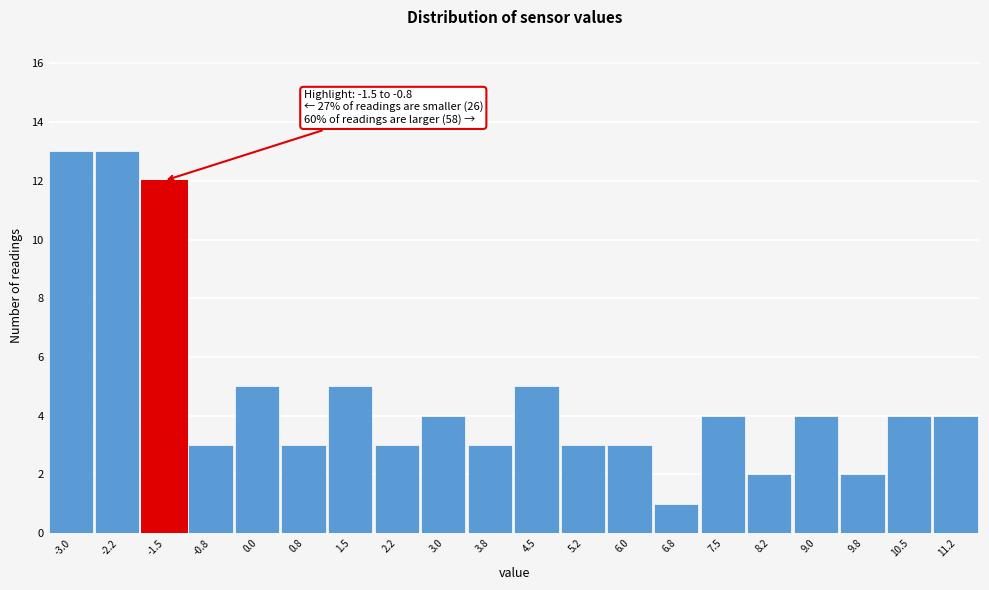

Reading right to left, transcribe all the data shown in this chart.

11.2=4	10.5=4	9.8=2	9.0=4	8.2=2	7.5=4	6.8=1	6.0=3	5.2=3	4.5=5	3.8=3	3.0=4	2.2=3	1.5=5	0.8=3	0.0=5	-0.8=3	-1.5=12	-2.2=13	-3.0=13